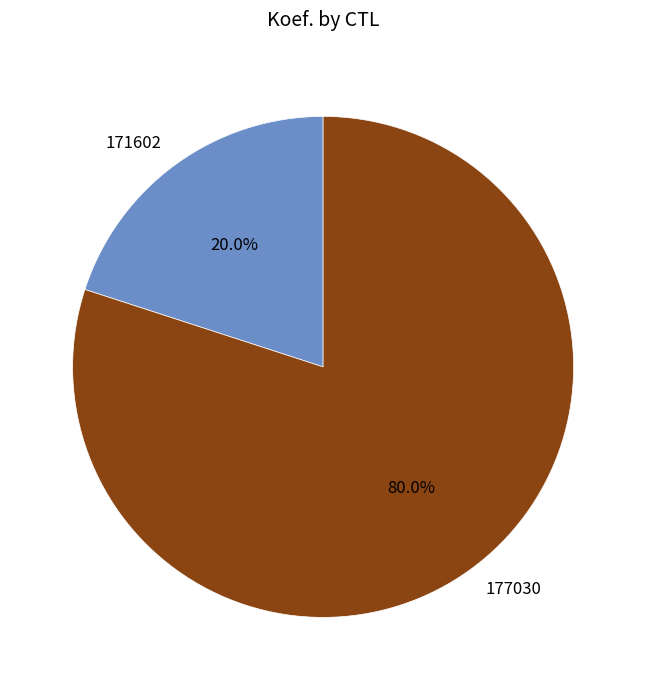

To the nearest percent, what portion does 171602 represent?

20%